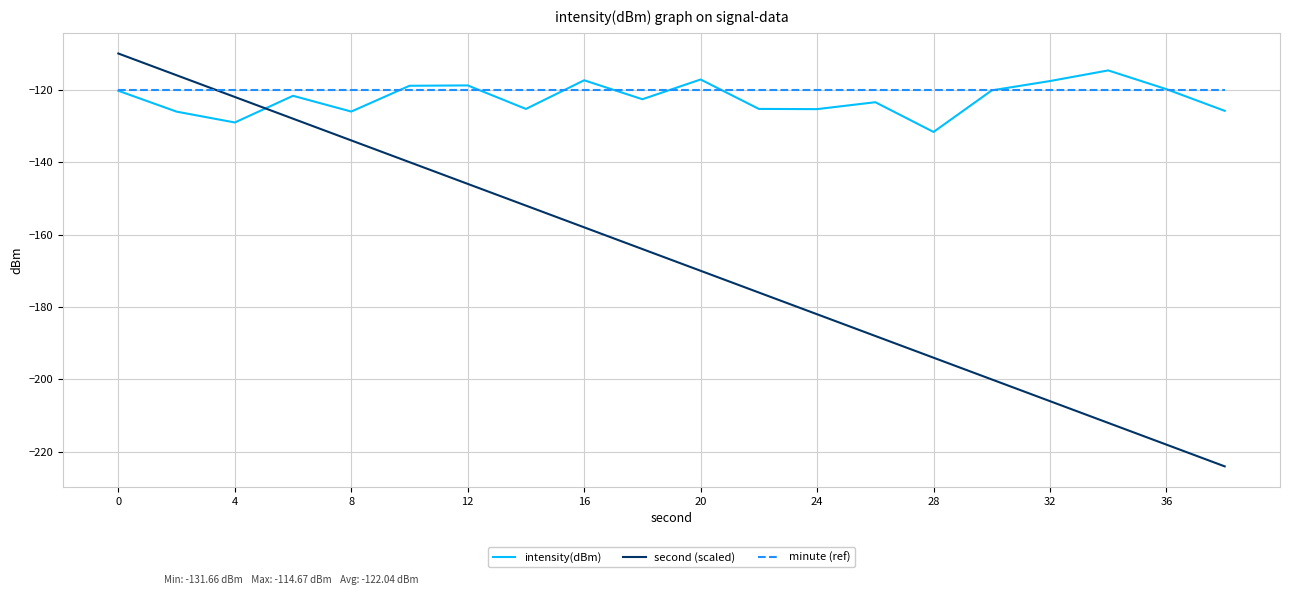

True or false: intensity(dBm) and second (scaled) cross at least once.

True